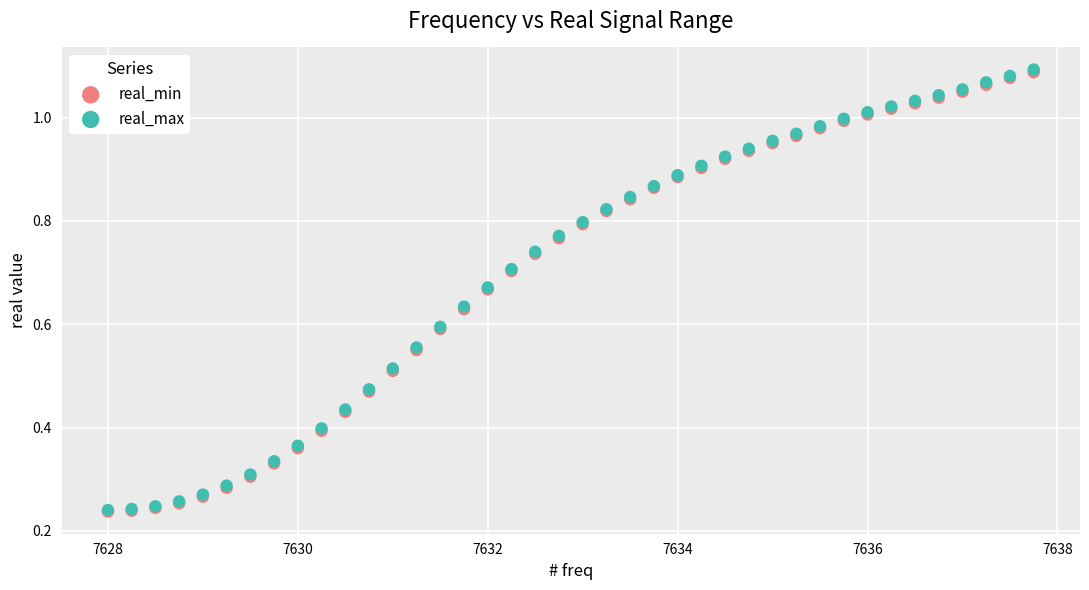

What are all the series names shown in the legend?

real_min, real_max